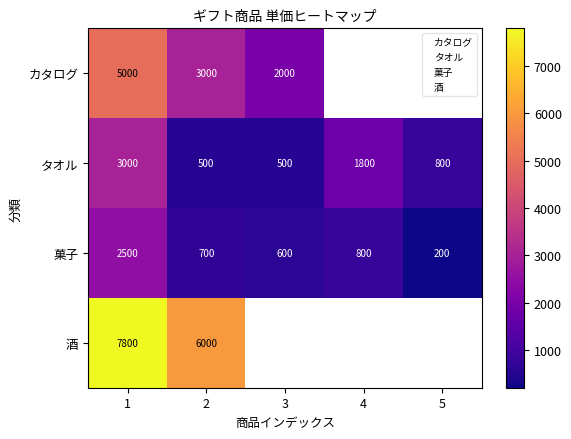

True or false: タオル has a value of 741 at 2.

False